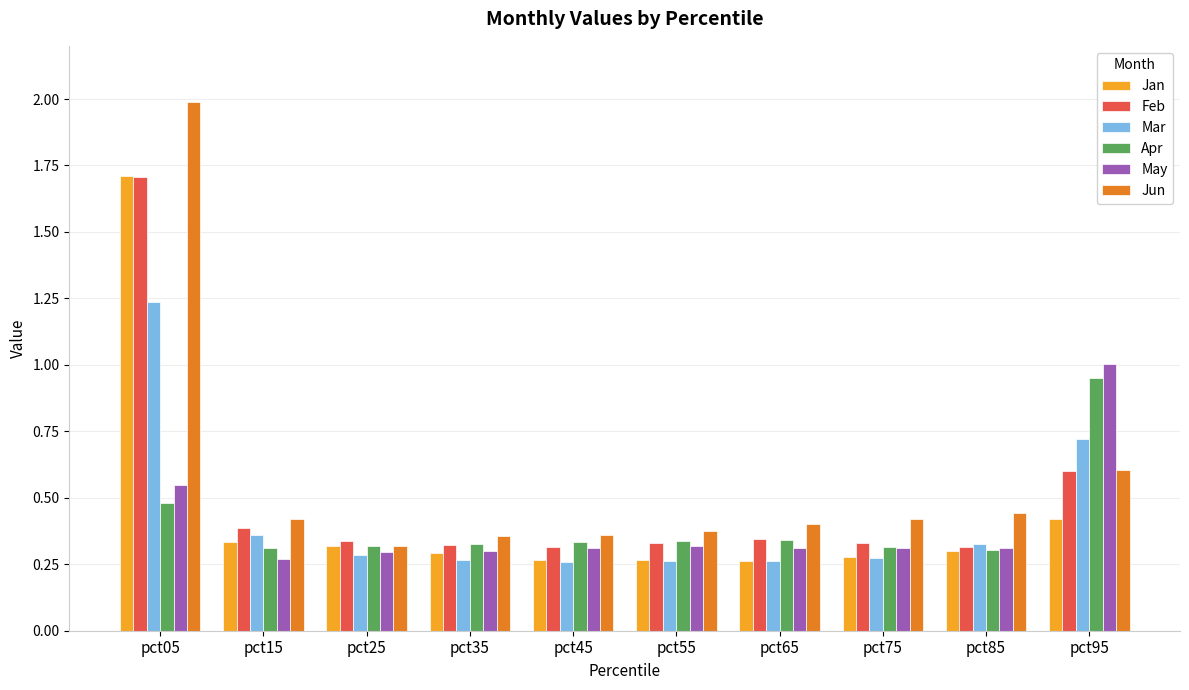

Is it true that May equals 0.5 at pct85?

False